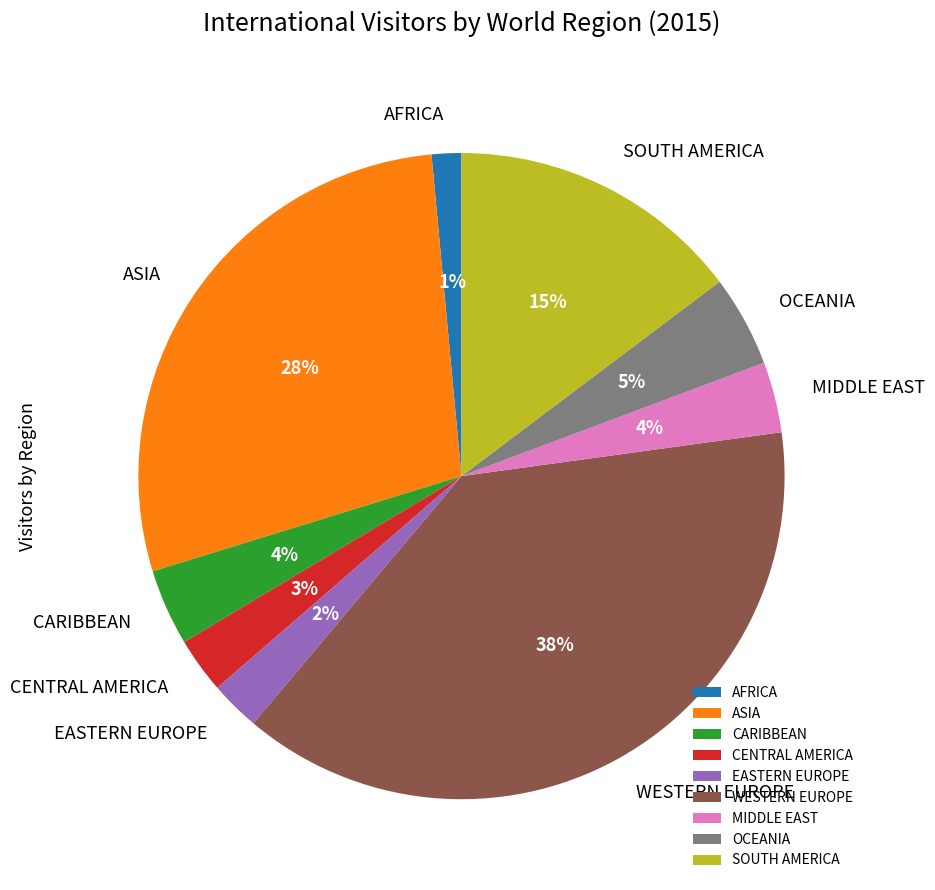

To the nearest percent, what is the difference between the largest and smallest slice percentages?

37%